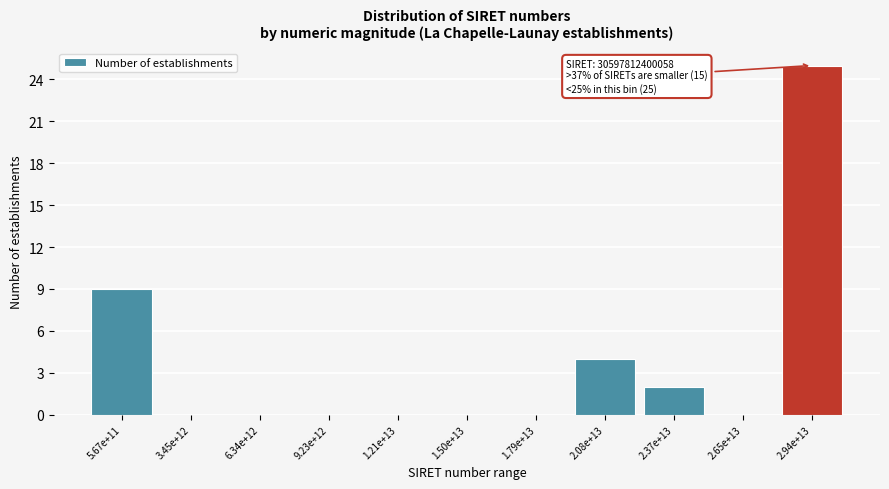

Reading right to left, transcribe all the data shown in this chart.

2.94e+13=25	2.65e+13=0	2.37e+13=2	2.08e+13=4	1.79e+13=0	1.50e+13=0	1.21e+13=0	9.23e+12=0	6.34e+12=0	3.45e+12=0	5.67e+11=9